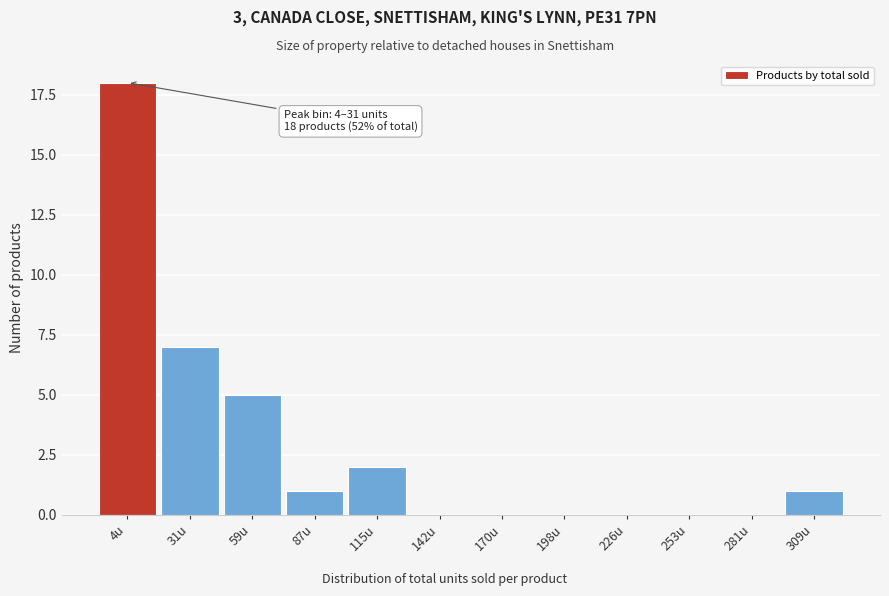

Reading left to right, what are all the values shown in this chart?

4u=18	31u=7	59u=5	87u=1	115u=2	142u=0	170u=0	198u=0	226u=0	253u=0	281u=0	309u=1